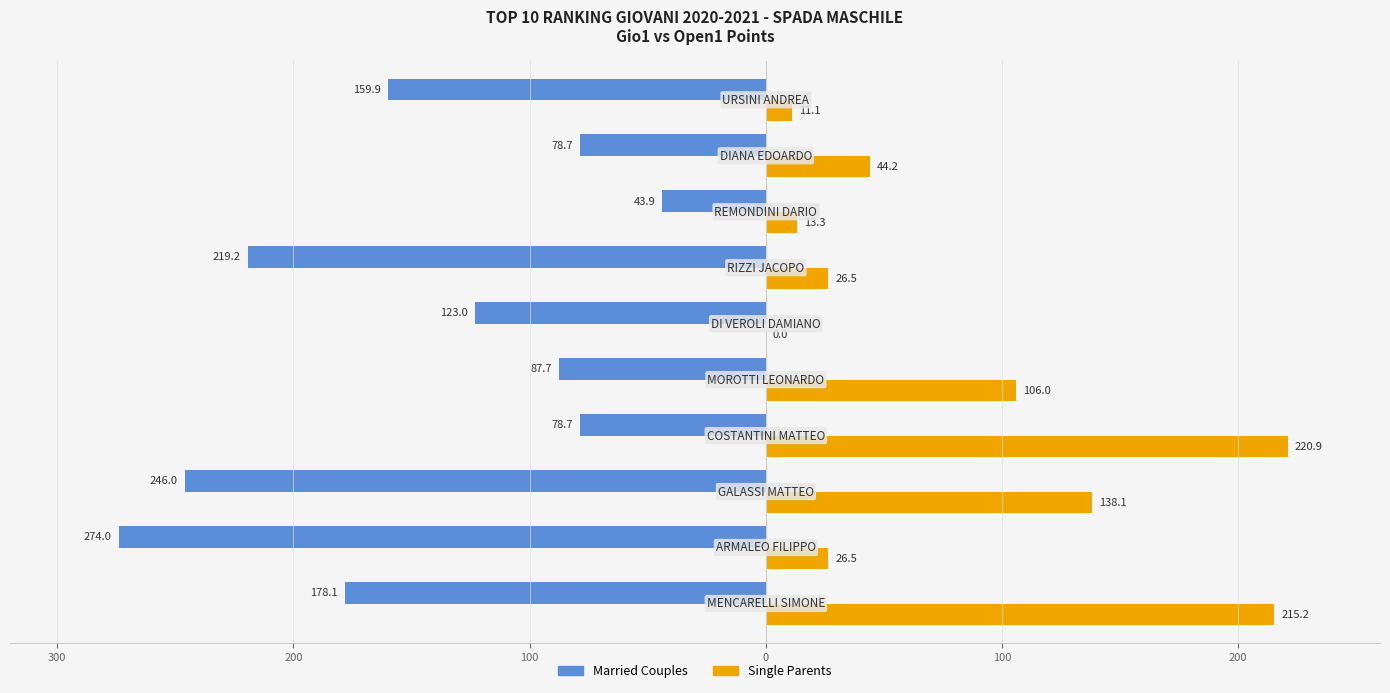

What are all the series names shown in the legend?

Married Couples, Single Parents